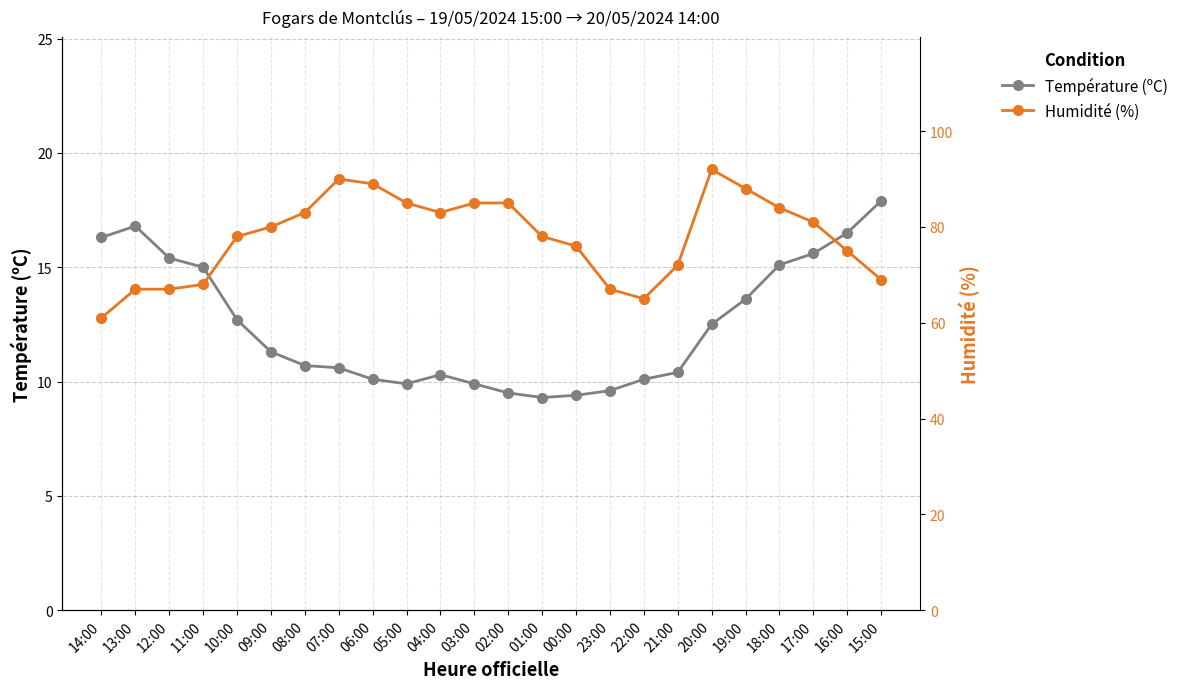

Which series contains the lowest Y value?

Température (ºC)